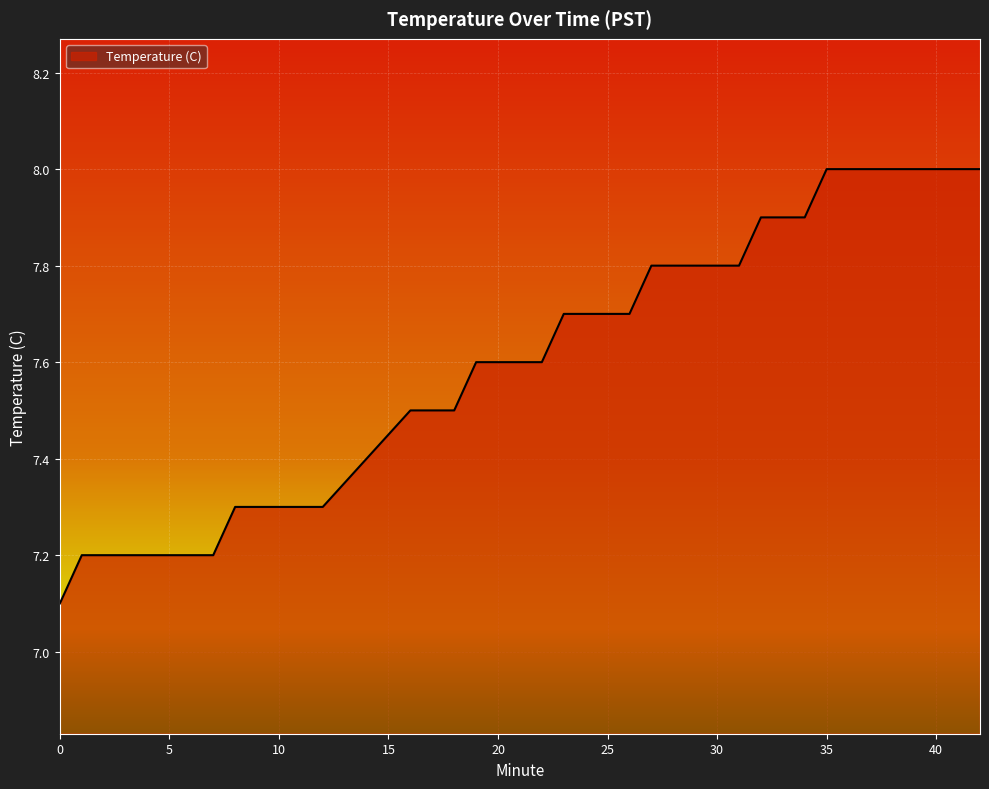

What is the minimum value shown in the chart?

7.1